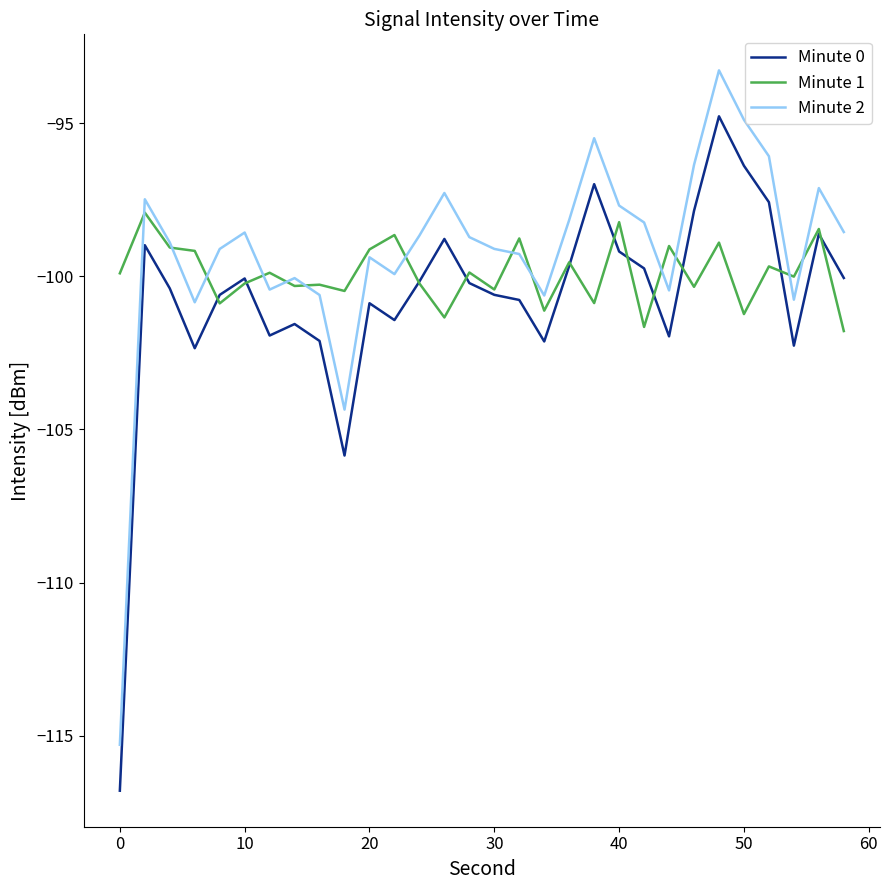

Rank the series by their maximum value, from lowest to highest.

Minute 1, Minute 0, Minute 2